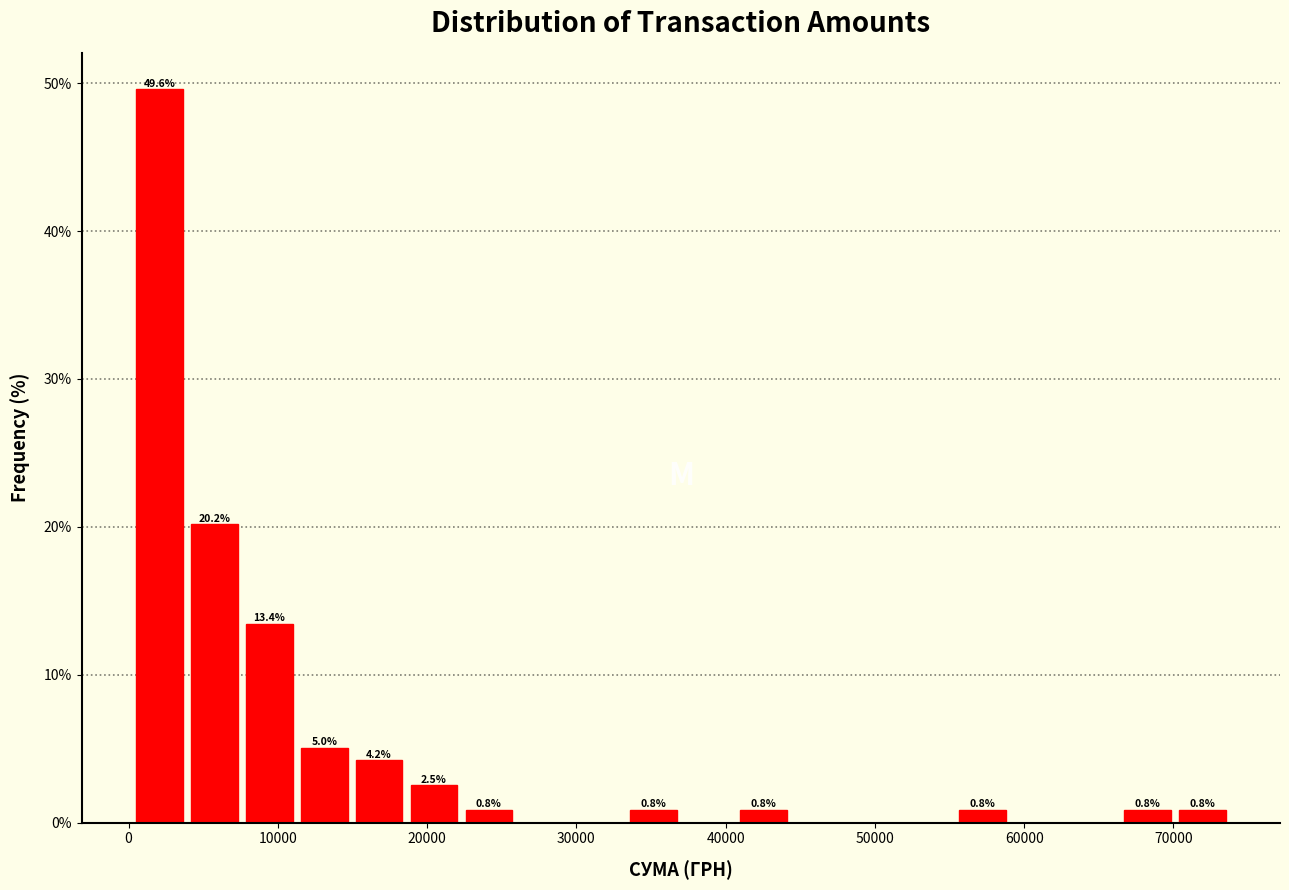

Around what value on the x-axis is the tallest bar? Give the approximate position of its centre, as read against the axis.

2000